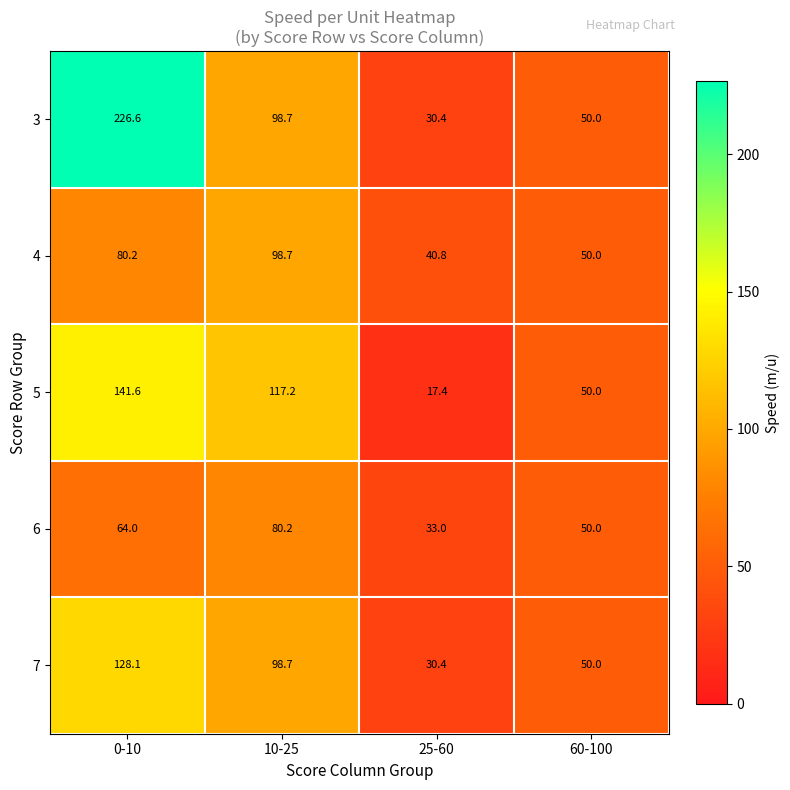

What is the average value of the 7 series?

76.8